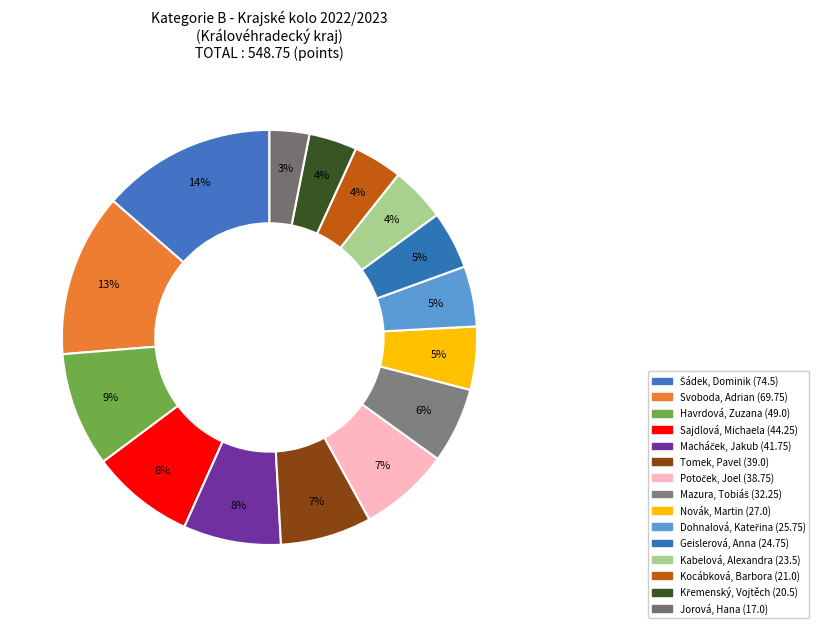

What percentage do Kocábková, Barbora and Jorová, Hana together represent?

6.9%